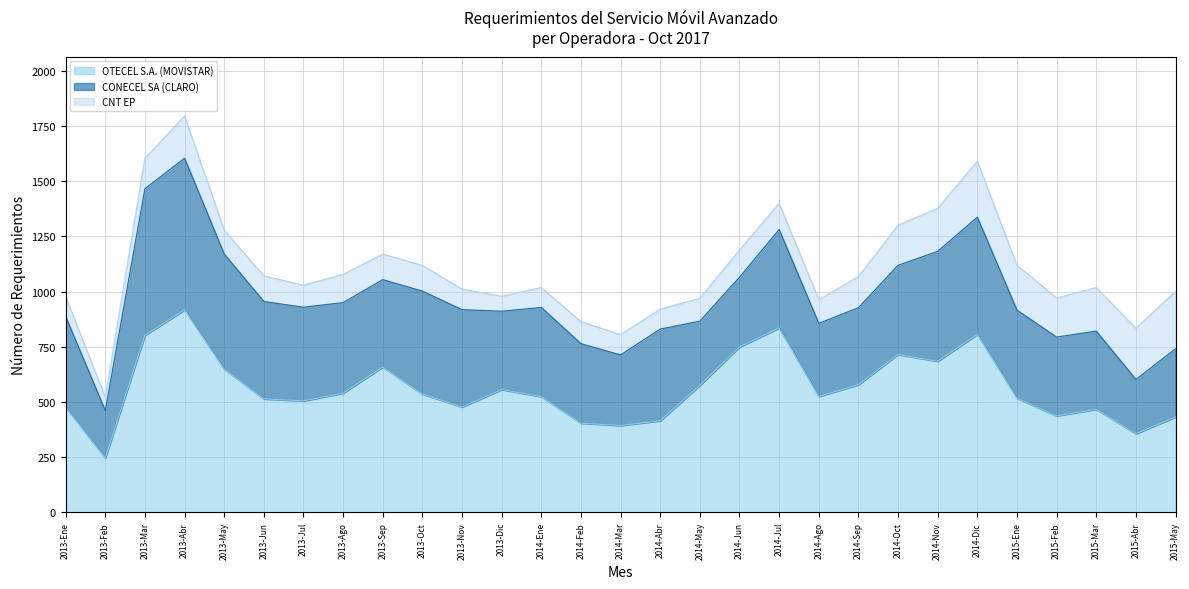

Reading left to right, transcribe all the data shown in this chart.

OTECEL S.A. (MOVISTAR): 2013-Ene=476	2013-Feb=246	2013-Mar=802	2013-Abr=917	2013-May=649	2013-Jun=514	2013-Jul=505	2013-Ago=540	2013-Sep=658	2013-Oct=536	2013-Nov=477	2013-Dic=556	2014-Ene=524	2014-Feb=404	2014-Mar=393	2014-Abr=415	2014-May=575	2014-Jun=749	2014-Jul=835	2014-Ago=525	2014-Sep=578	2014-Oct=715	2014-Nov=684	2014-Dic=806	2015-Ene=517	2015-Feb=437	2015-Mar=467	2015-Abr=356	2015-May=432
CONECEL SA (CLARO): 2013-Ene=411	2013-Feb=215	2013-Mar=664	2013-Abr=687	2013-May=521	2013-Jun=441	2013-Jul=424	2013-Ago=410	2013-Sep=396	2013-Oct=466	2013-Nov=441	2013-Dic=355	2014-Ene=404	2014-Feb=360	2014-Mar=320	2014-Abr=415	2014-May=291	2014-Jun=316	2014-Jul=446	2014-Ago=331	2014-Sep=349	2014-Oct=404	2014-Nov=498	2014-Dic=531	2015-Ene=399	2015-Feb=357	2015-Mar=354	2015-Abr=246	2015-May=309
CNT EP: 2013-Ene=90	2013-Feb=61	2013-Mar=137	2013-Abr=191	2013-May=108	2013-Jun=116	2013-Jul=100	2013-Ago=128	2013-Sep=116	2013-Oct=116	2013-Nov=93	2013-Dic=68	2014-Ene=90	2014-Feb=100	2014-Mar=92	2014-Abr=90	2014-May=104	2014-Jun=123	2014-Jul=119	2014-Ago=107	2014-Sep=141	2014-Oct=182	2014-Nov=195	2014-Dic=253	2015-Ene=203	2015-Feb=177	2015-Mar=197	2015-Abr=232	2015-May=260